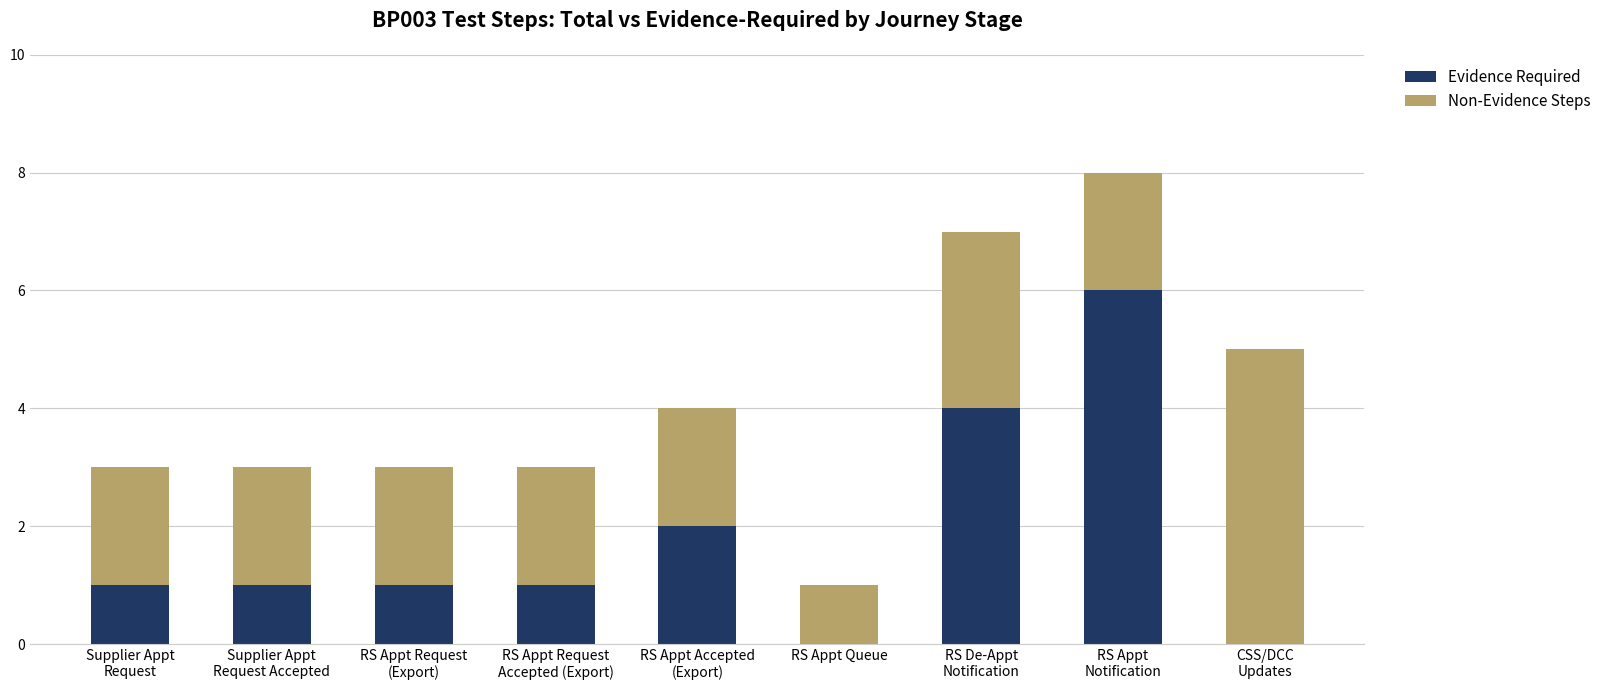

What is the highest value of the Evidence Required series?

6